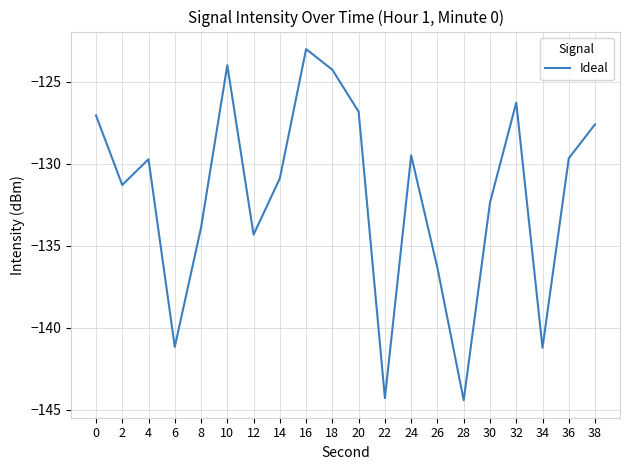

What is the change in value from 4 to 16?

+6.7